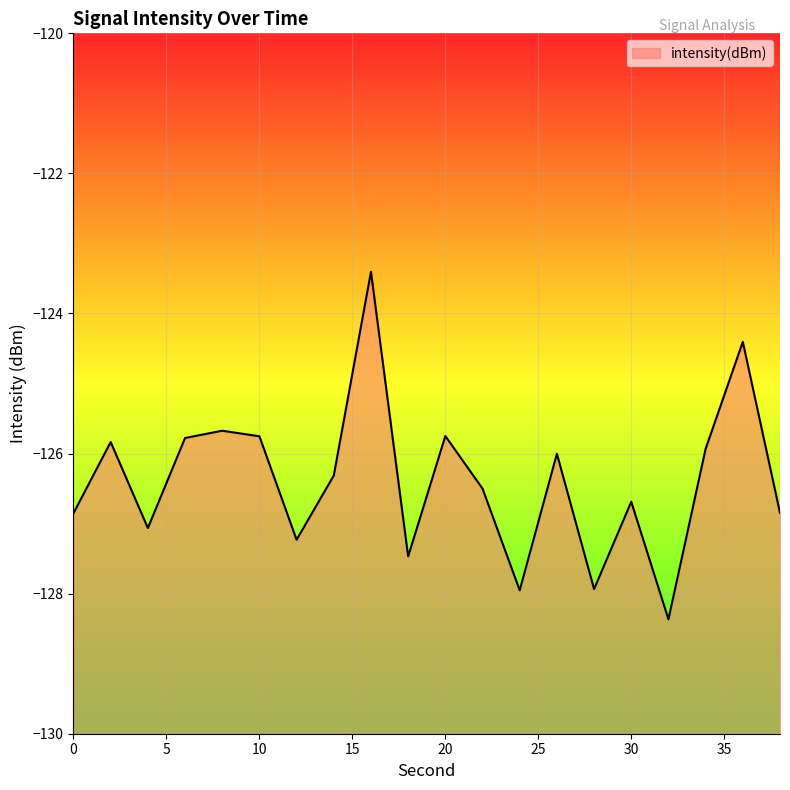

Which label corresponds to the largest value in the chart?

16